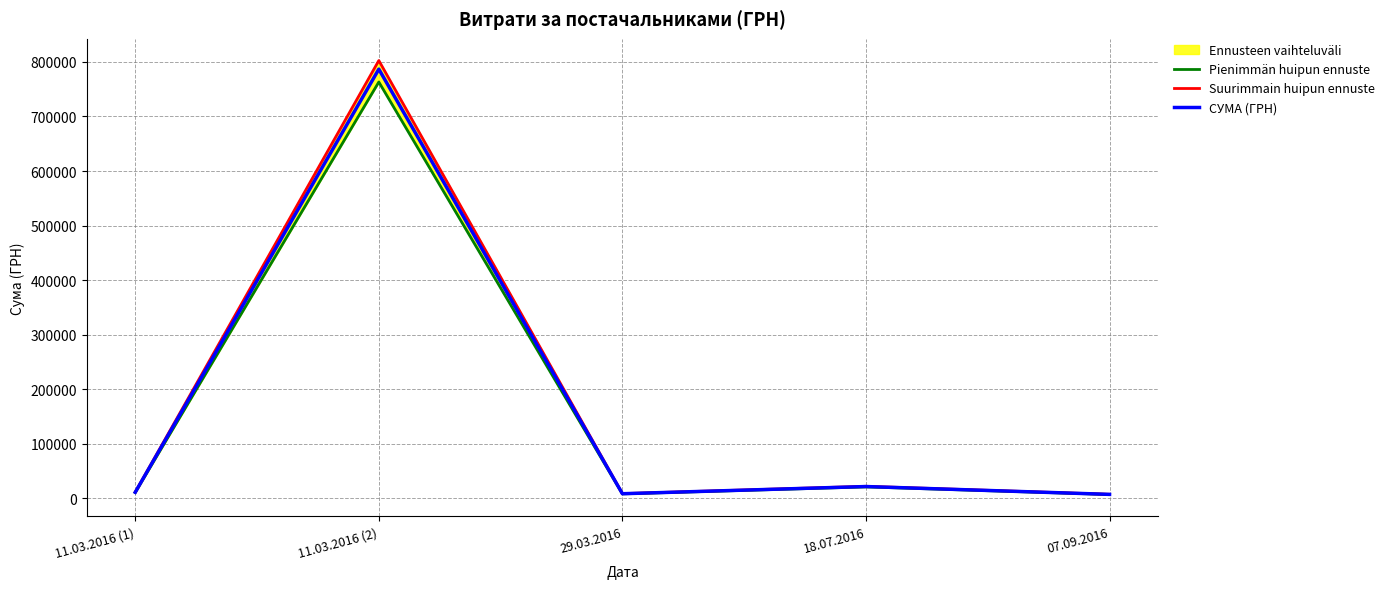

What is the label of the 1st point from the left?

11.03.2016 (1)